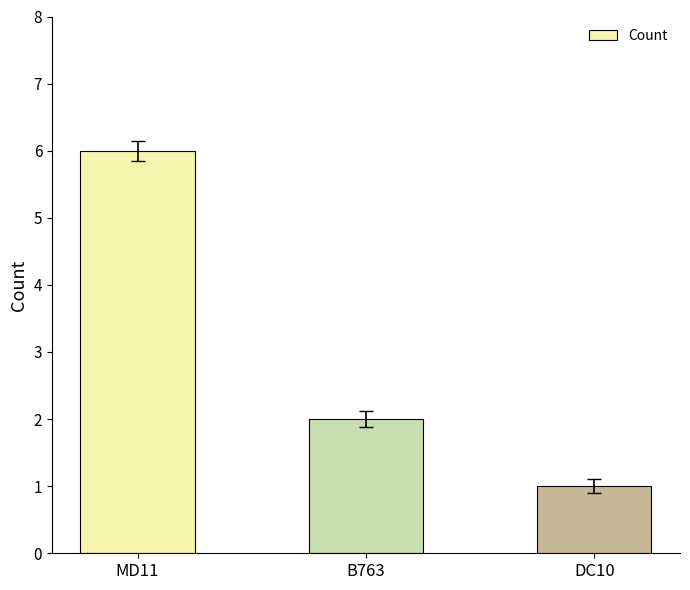

Reading left to right, what are all the values shown in this chart?

MD11=6	B763=2	DC10=1